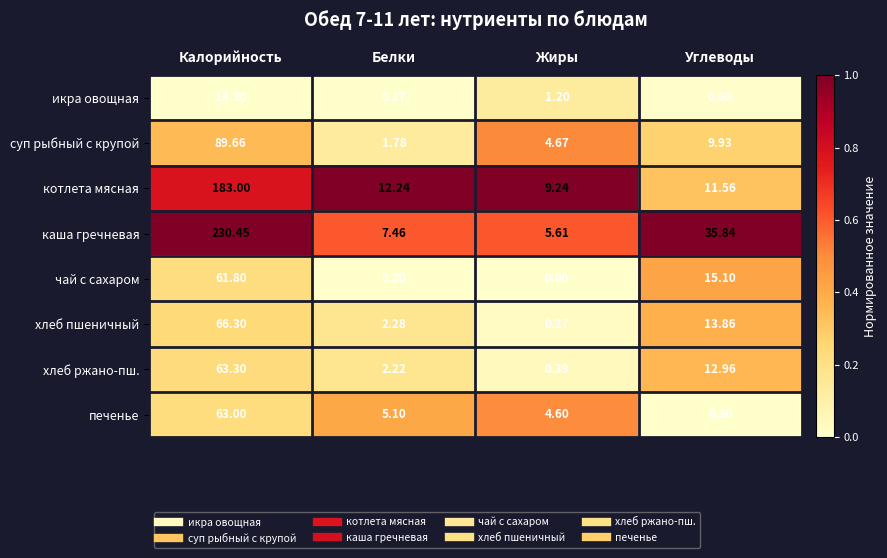

Which series changed the most between Калорийность and Углеводы?

каша гречневая